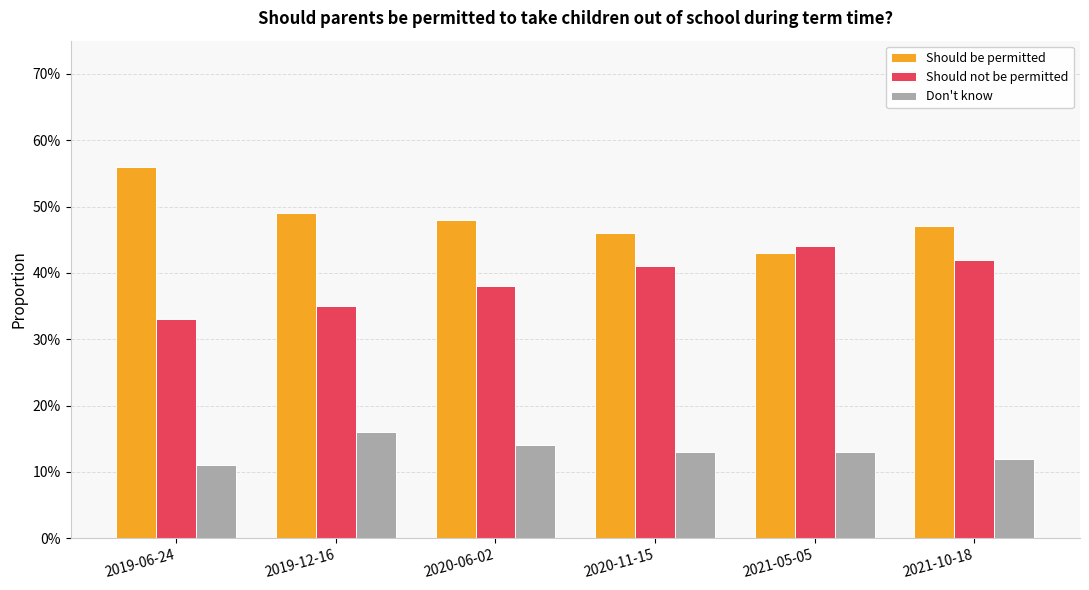

Rank the series by their average value, from lowest to highest.

Don't know, Should not be permitted, Should be permitted